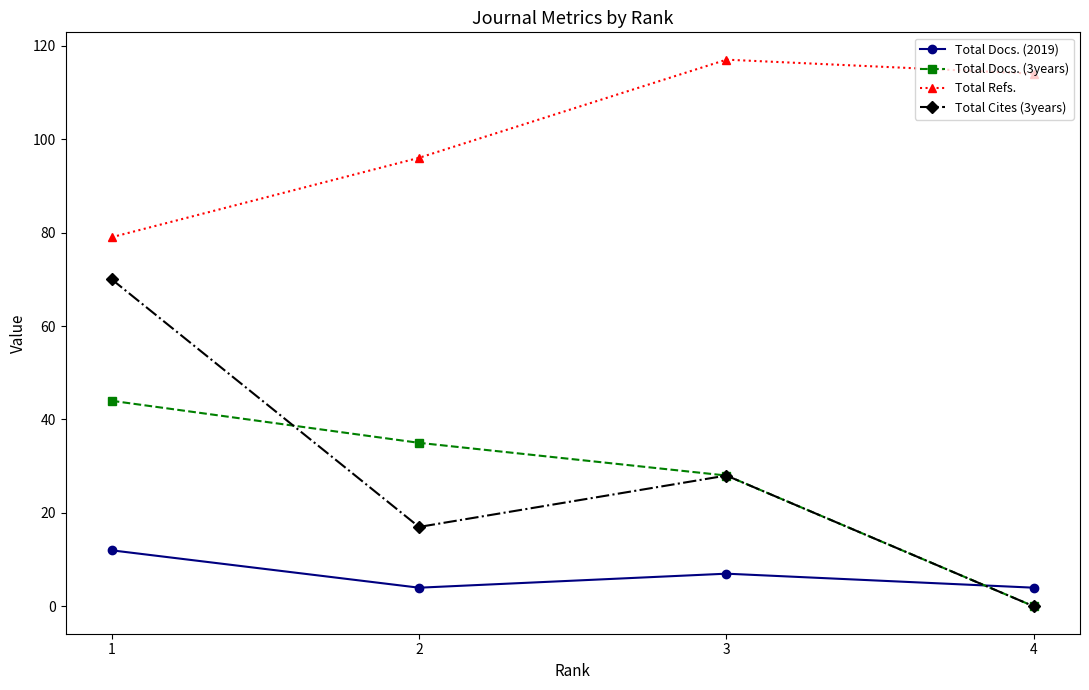

Rank the series by their maximum value, from highest to lowest.

Total Refs., Total Cites (3years), Total Docs. (3years), Total Docs. (2019)